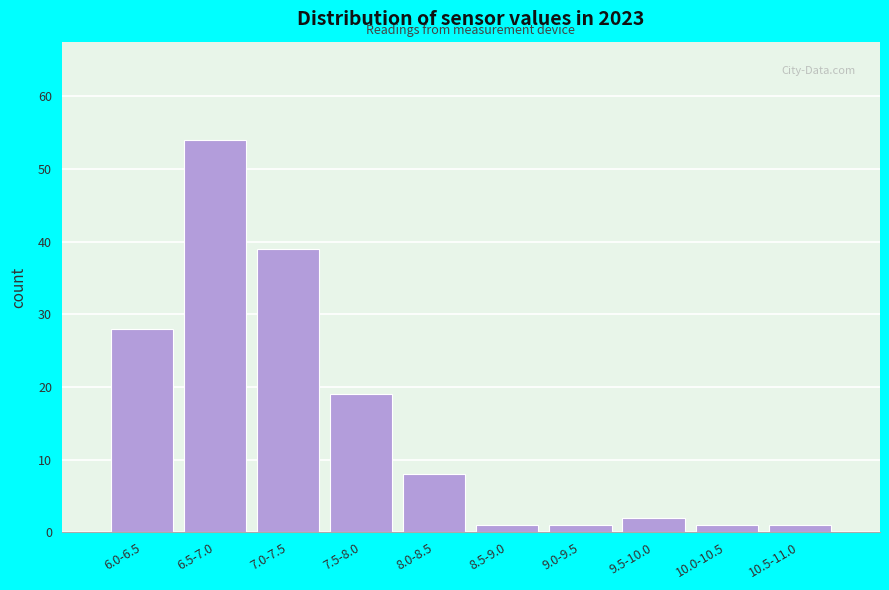

Reading right to left, list all the values displayed in this chart.

1	1	2	1	1	8	19	39	54	28